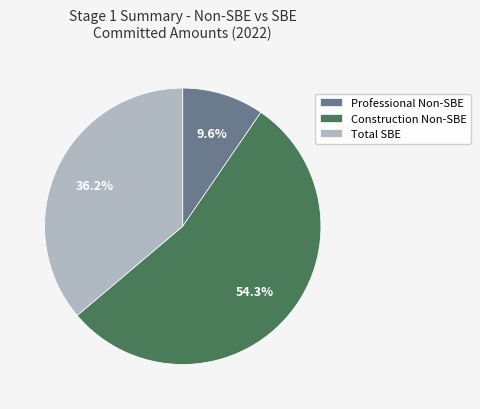

Rank the categories by value from lowest to highest.

Professional Non-SBE, Total SBE, Construction Non-SBE